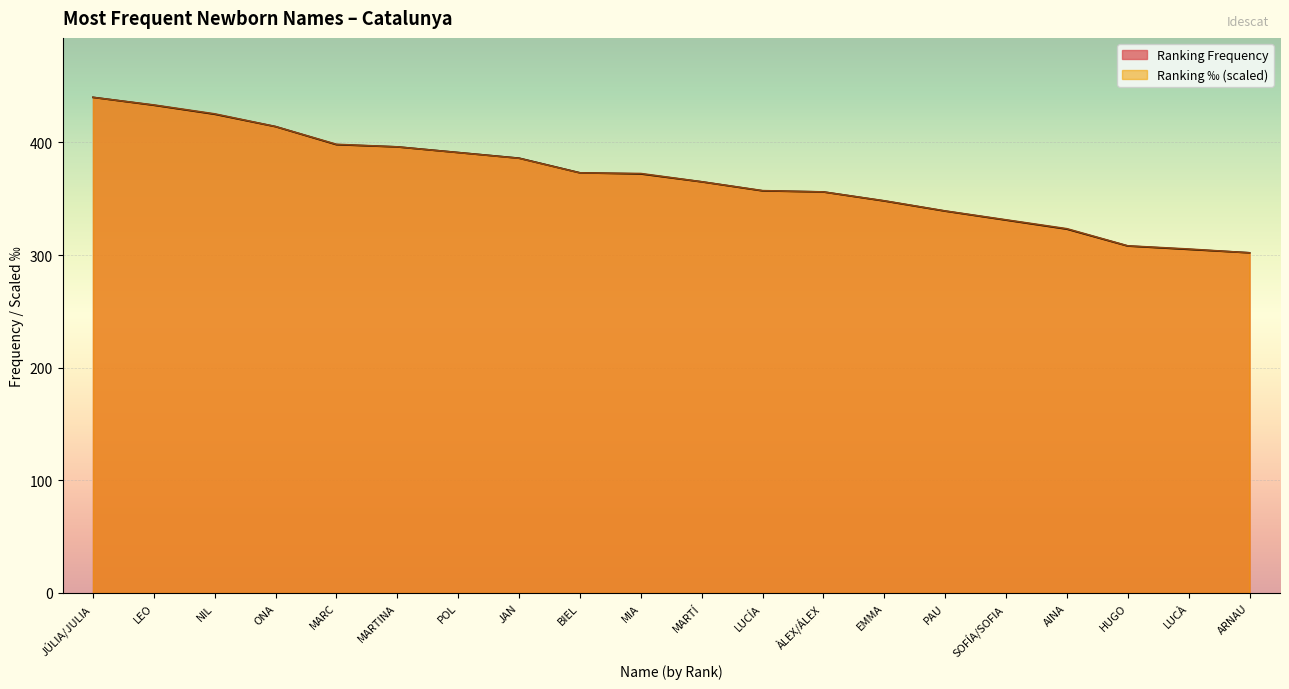

True or false: Ranking ‰ has more than 2 points higher than both neighbors.

False